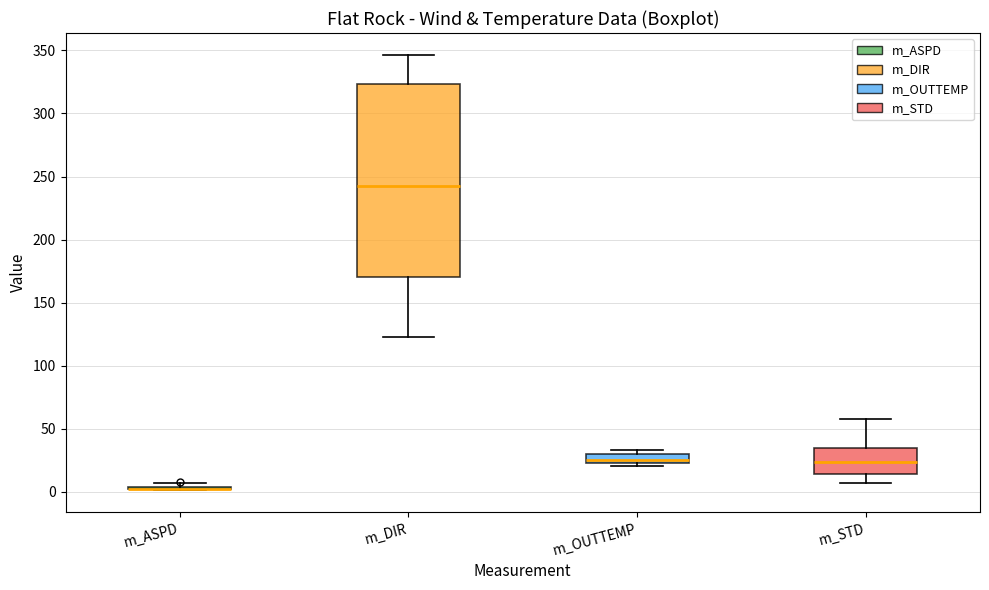

Where is the lower edge of the box for m_DIR on the y-axis? The values are not printed on the chart, so give them approximately, as read against the axis.

170